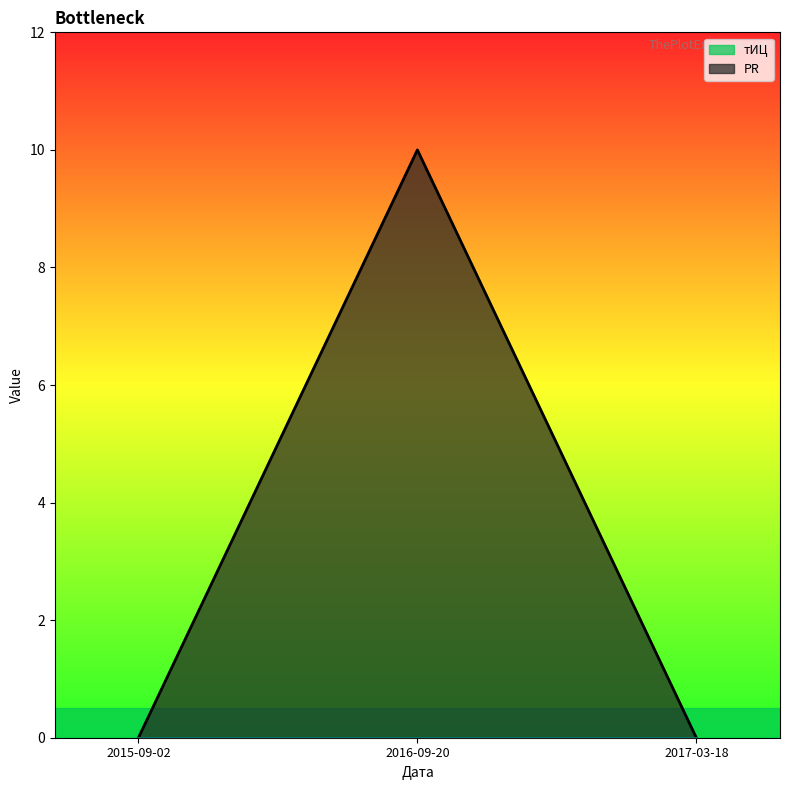

Rank the categories by value from lowest to highest.

2015-09-02, 2017-03-18, 2016-09-20